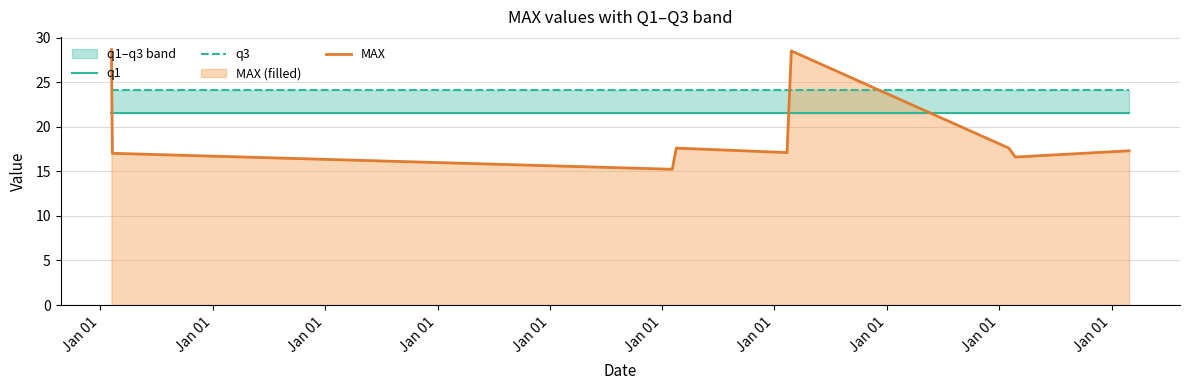

Which category has the lowest value in the q3 series?

Jan 01